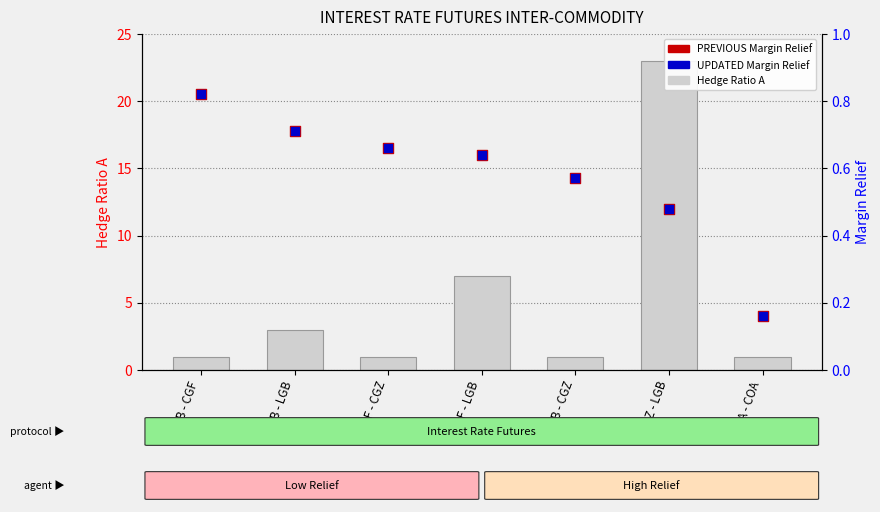

What are all the series names shown in the legend?

Hedge Ratio A, PREVIOUS Margin Relief, UPDATED Margin Relief